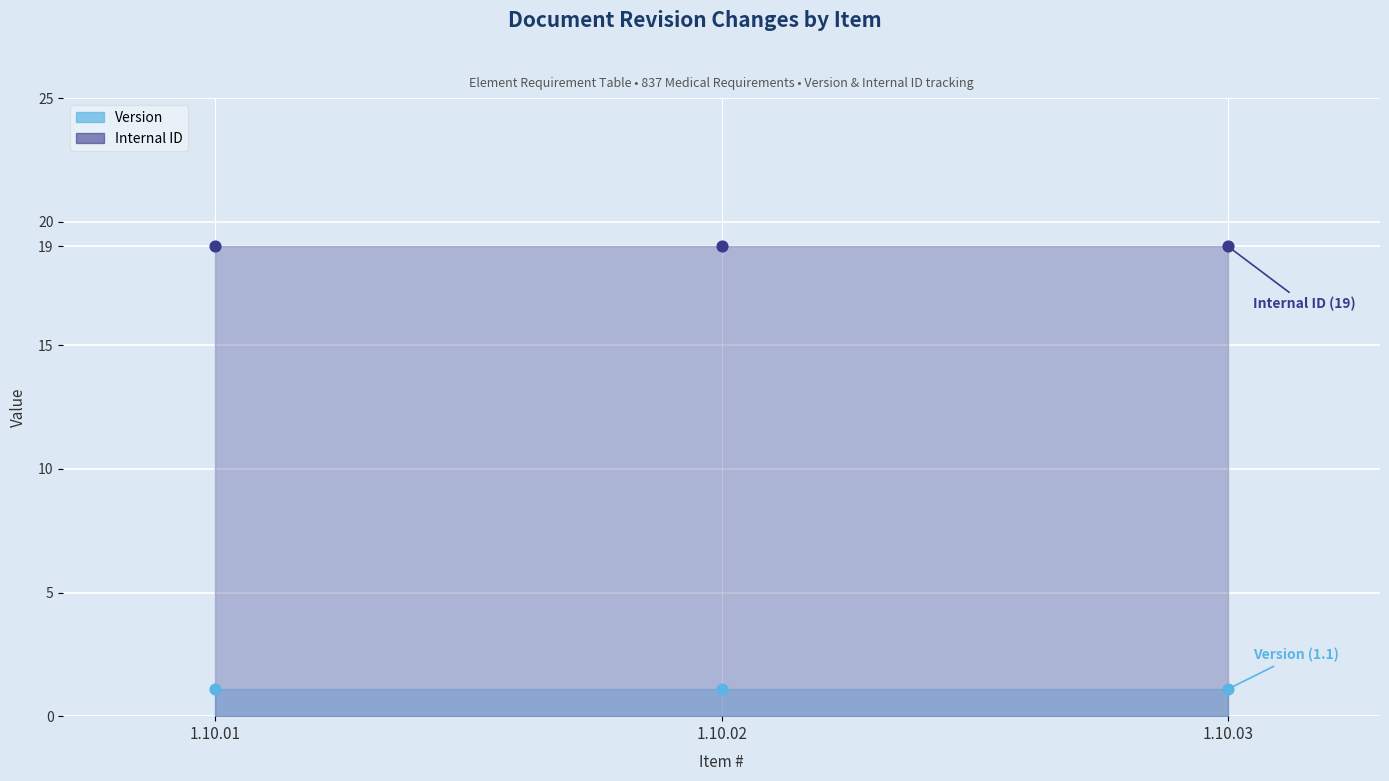

Which series reaches the maximum Y coordinate?

Internal ID